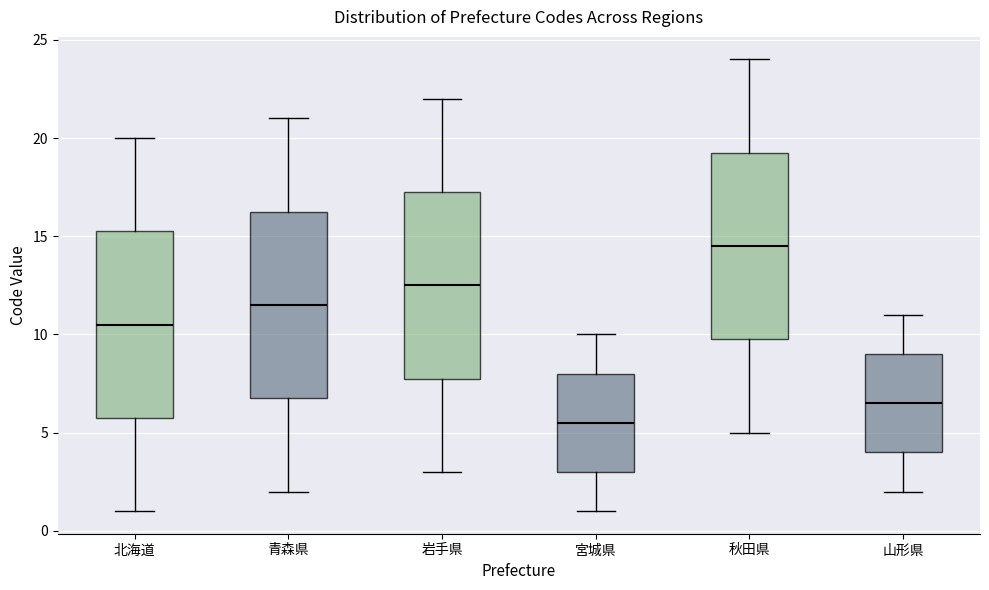

Reading left to right, transcribe this box plot: for each box, give where its median line is, the range the box spans, and where its two whiskers end, as read against the y-axis. The values are not printed on the chart, so give them approximately, as read against the axis.

北海道: median 10.5, box 6.0 to 15.5, whiskers 1.0 to 20.0
青森県: median 11.5, box 7.0 to 16.5, whiskers 2.0 to 21.0
岩手県: median 12.5, box 8.0 to 17.5, whiskers 3.0 to 22.0
宮城県: median 5.5, box 3.0 to 8.0, whiskers 1.0 to 10.0
秋田県: median 14.5, box 10.0 to 19.5, whiskers 5.0 to 24.0
山形県: median 6.5, box 4.0 to 9.0, whiskers 2.0 to 11.0